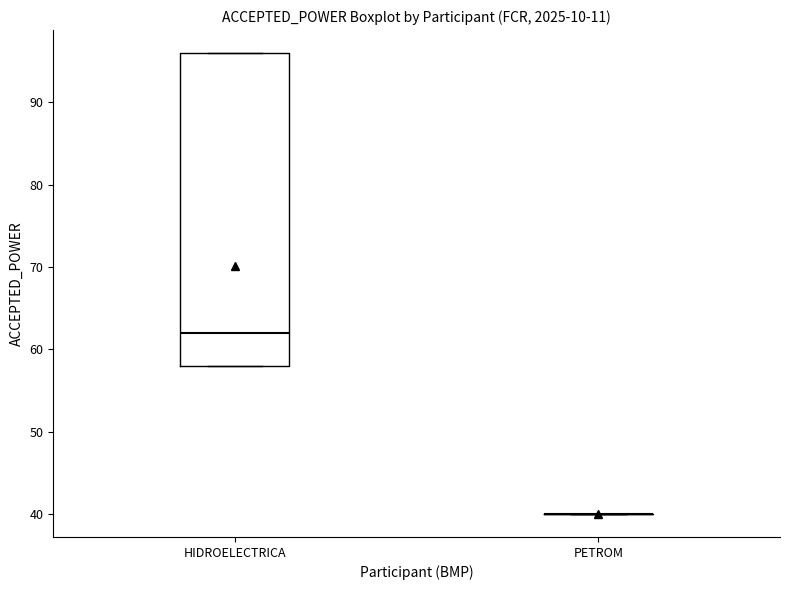

Which box is the tallest, from its lower edge to its upper edge?

HIDROELECTRICA